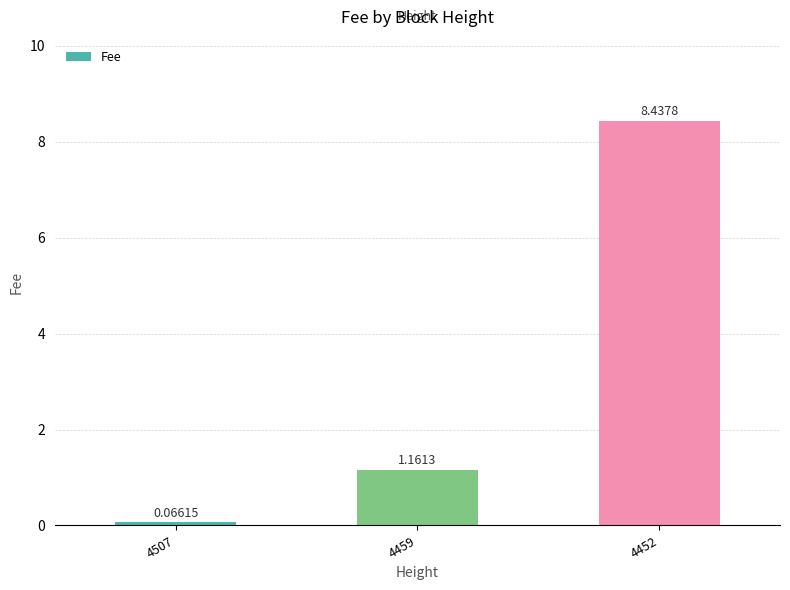

Rank the categories by value from highest to lowest.

4452, 4459, 4507